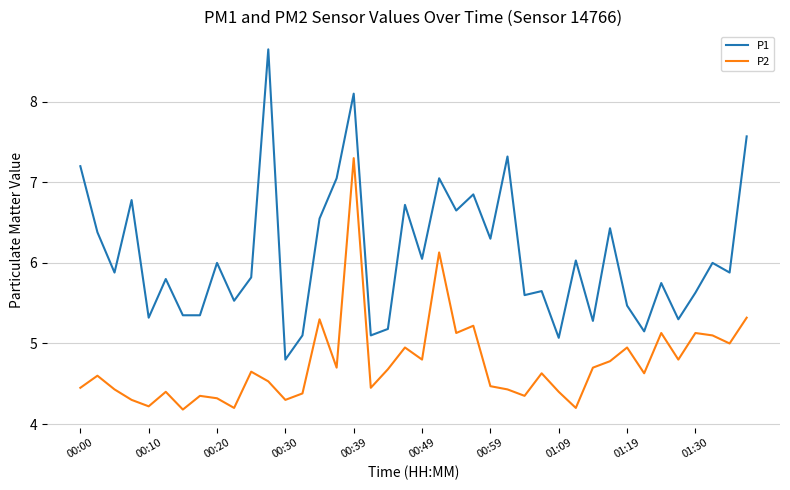

Which series has the largest total across all categories?

P1